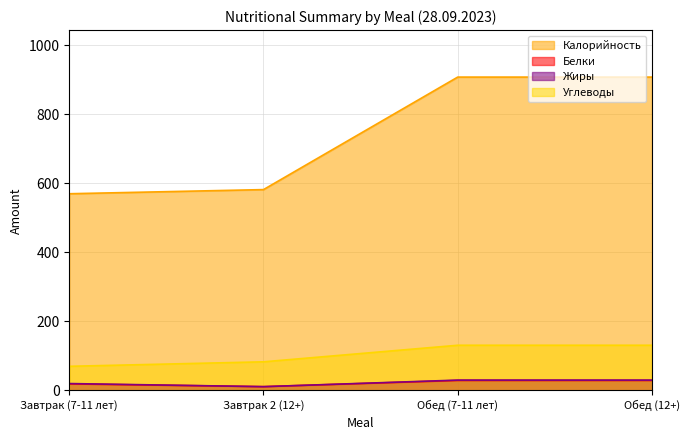

At which label does Жиры reach its minimum?

Завтрак 2 (12+)